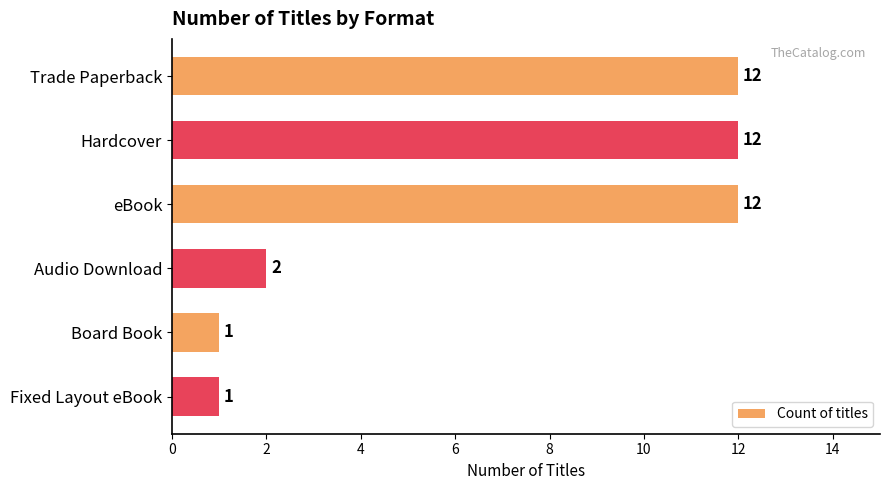

The chart shows a value of 12 at eBook. True or false?

True